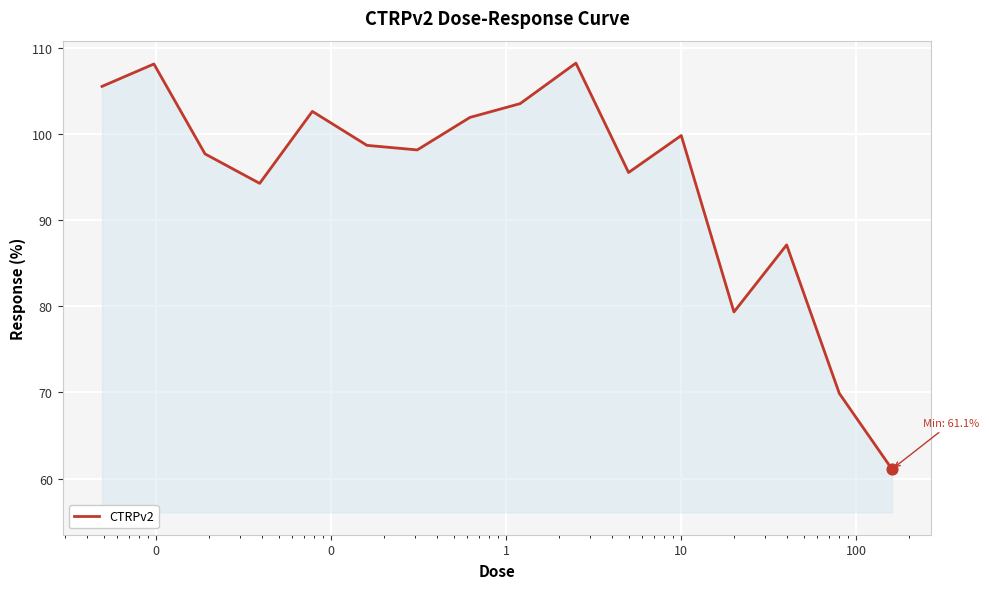

What is the greatest value displayed?

108.2